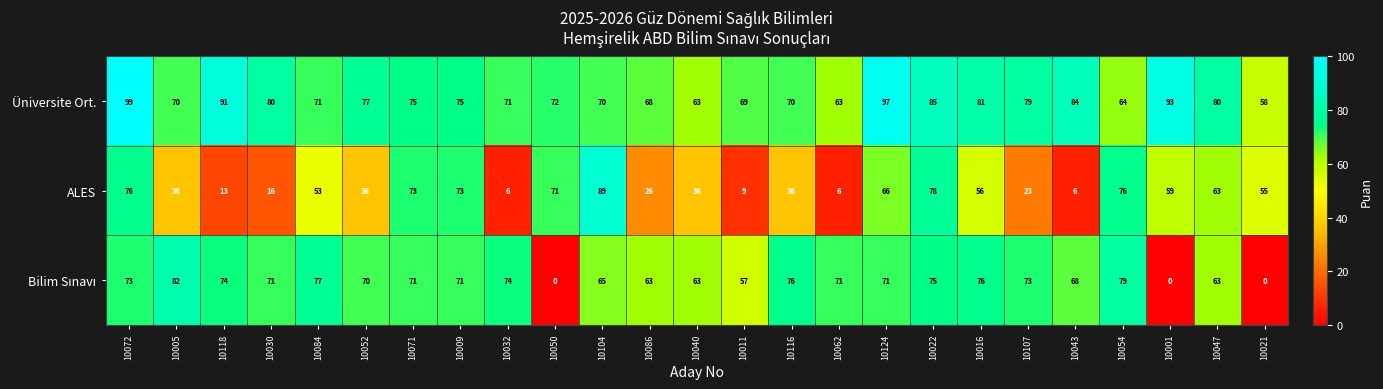

Which series has the widest spread of values?

ALES